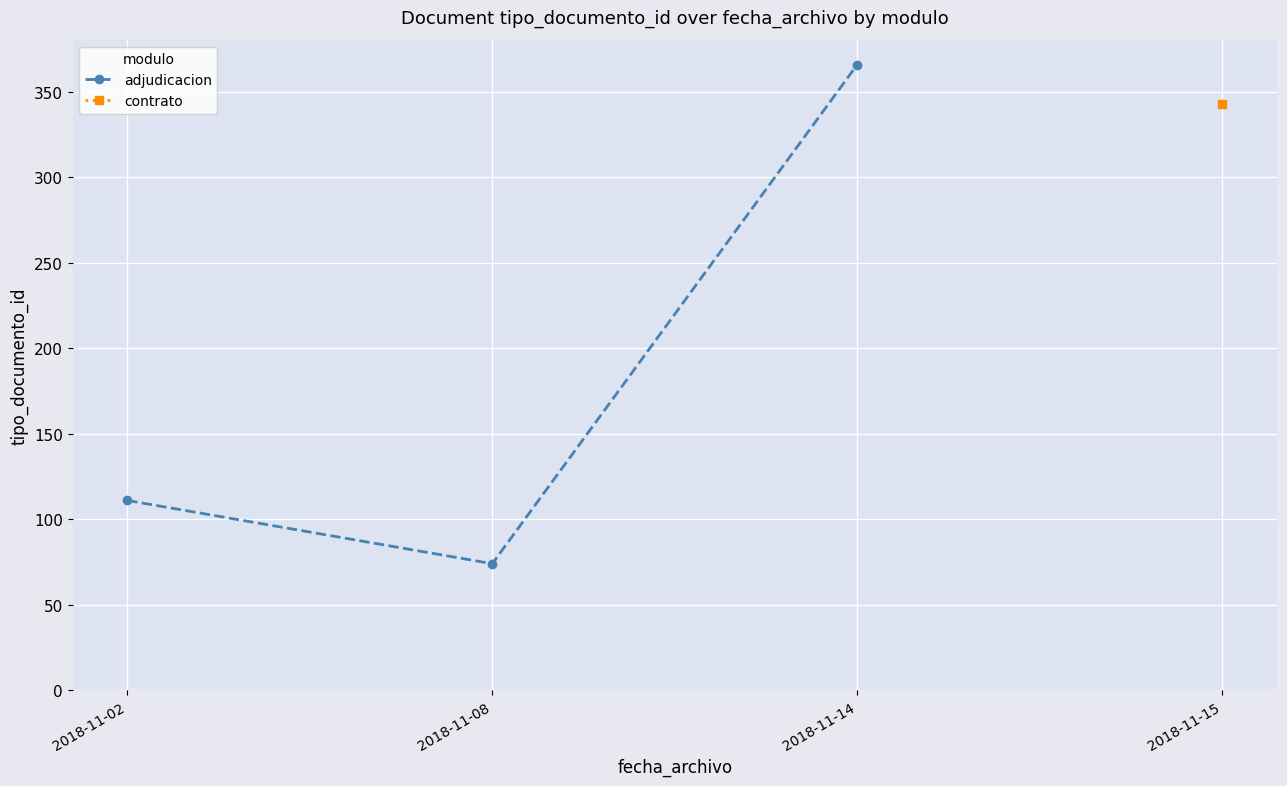

At which label does adjudicacion reach its peak?

2018-11-14